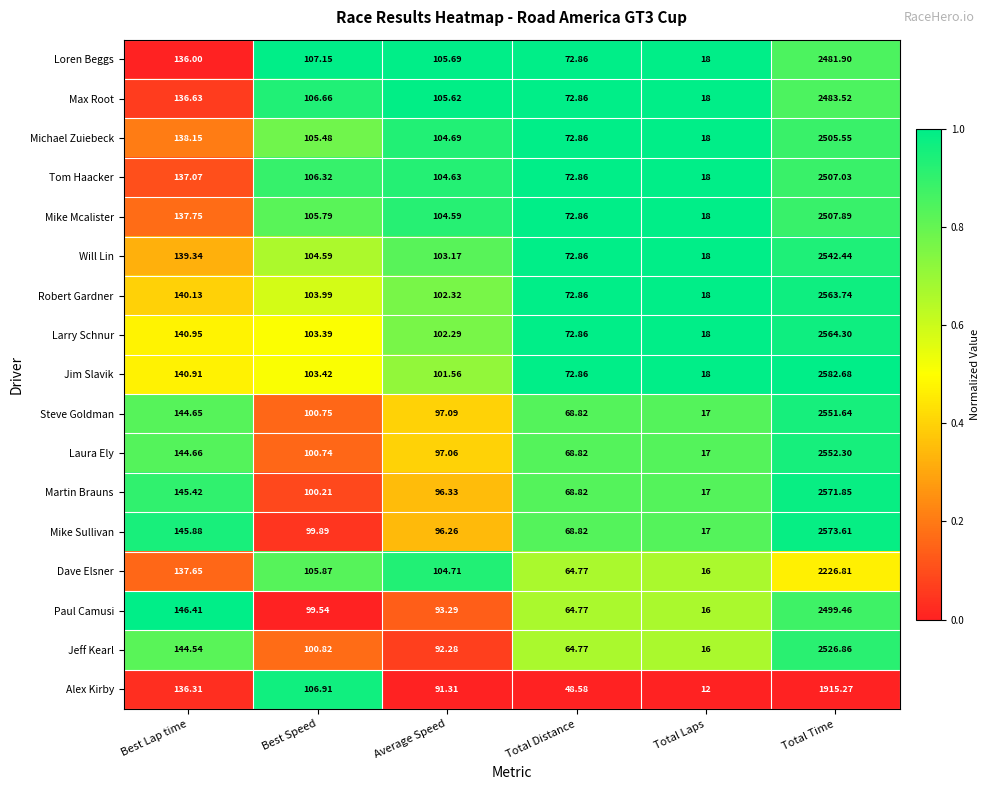

Which series has the widest spread of values?

Jim Slavik